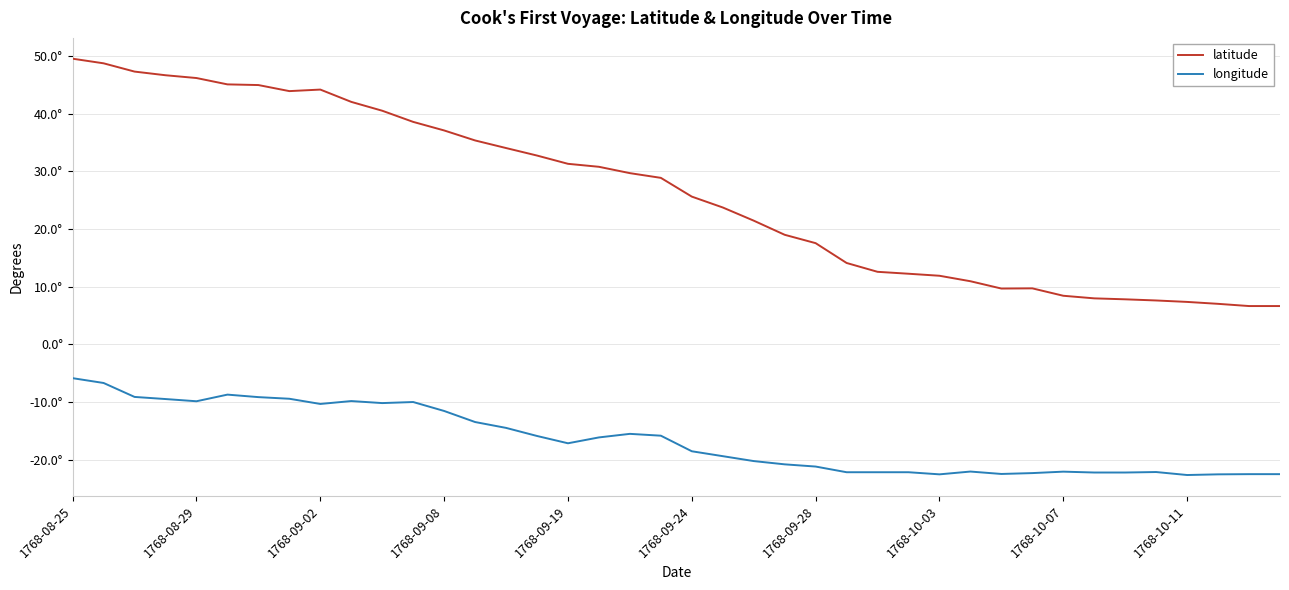

Does the chart have visible grid lines?

Yes